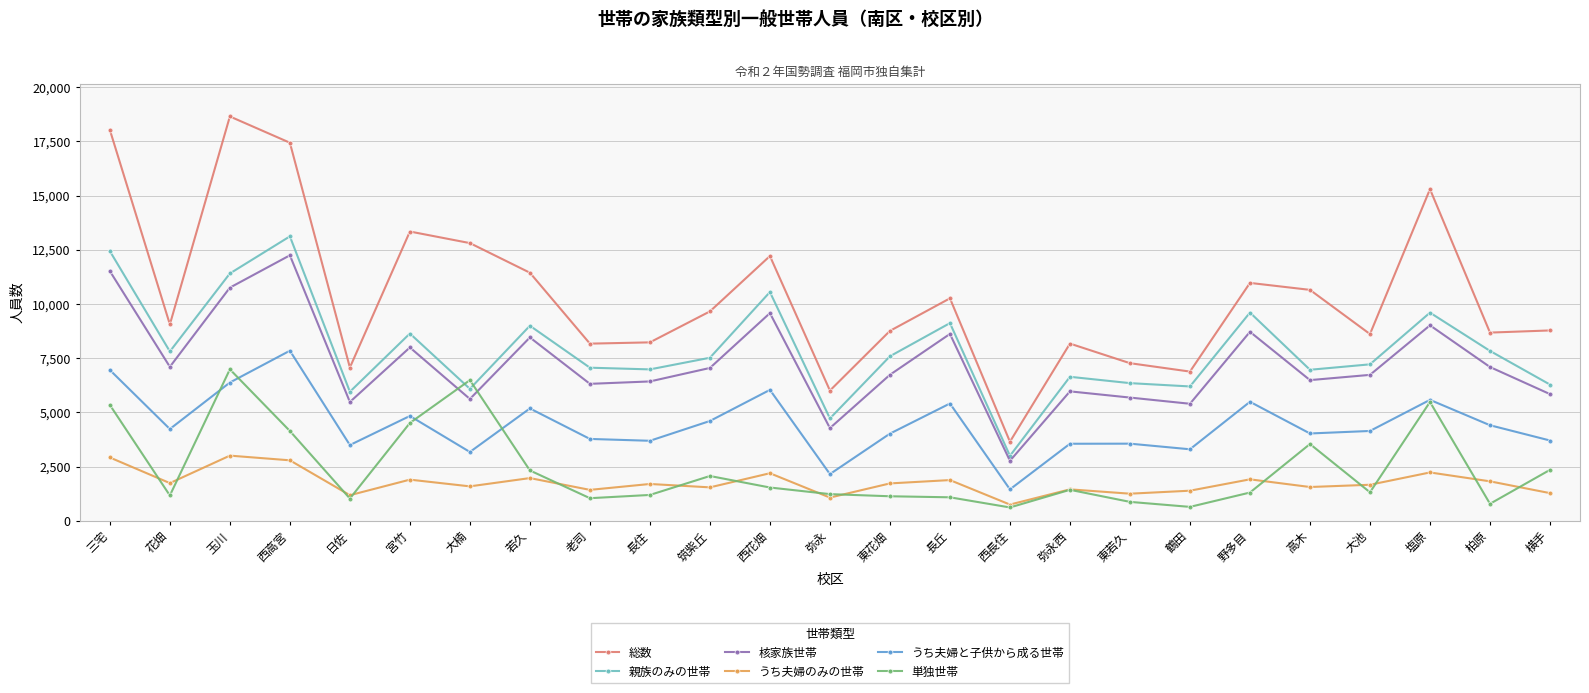

How many values in the うち夫婦のみの世帯 series are below 1698?

12